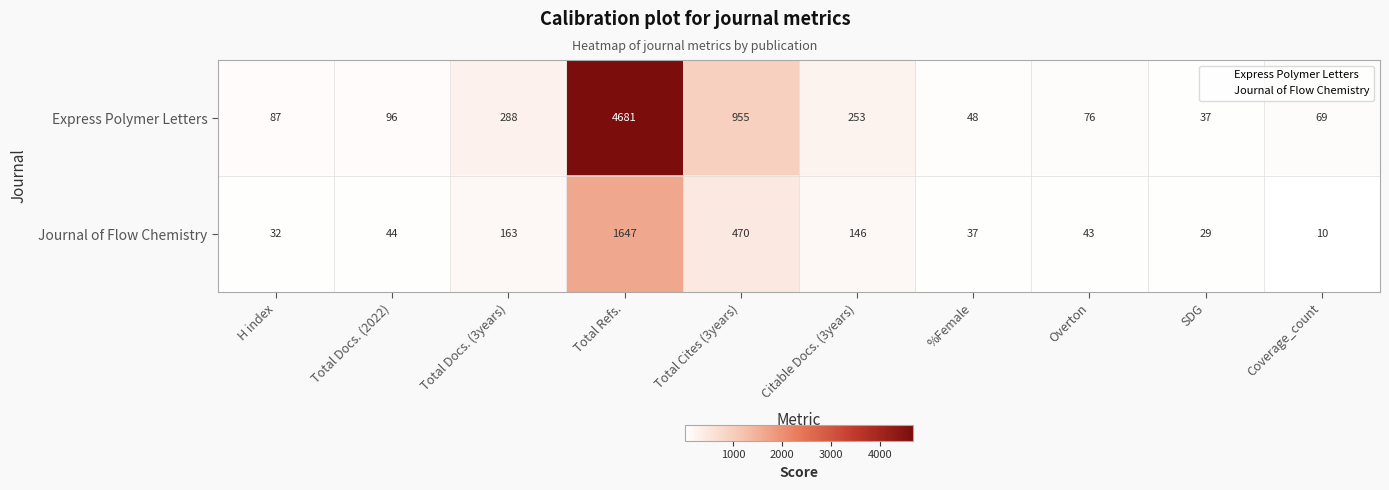

What is the sum of the Journal of Flow Chemistry values at Total Docs. (2022) and Citable Docs. (3years)?

190